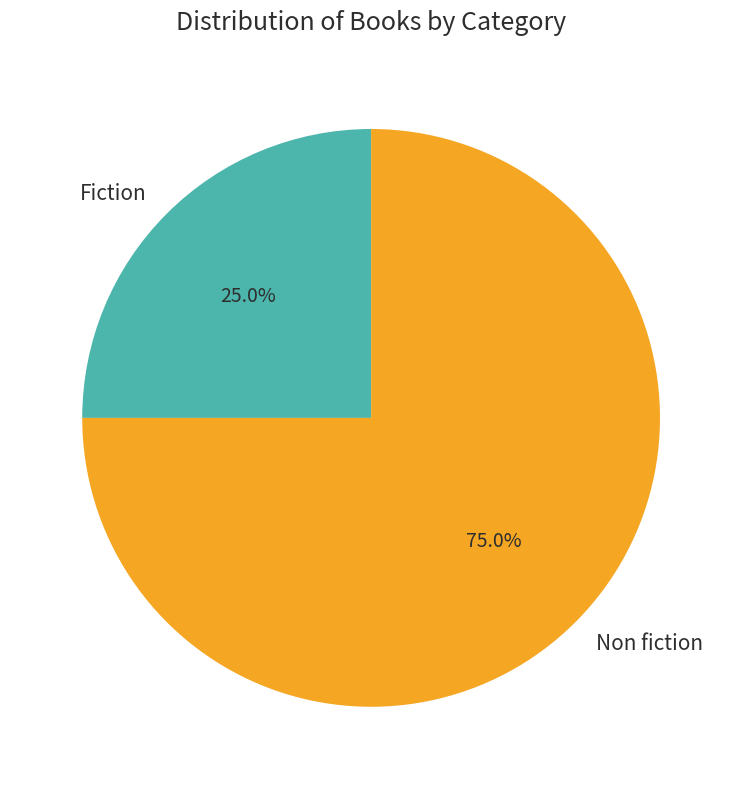

To the nearest percent, what is the difference between the largest and smallest slice percentages?

50%